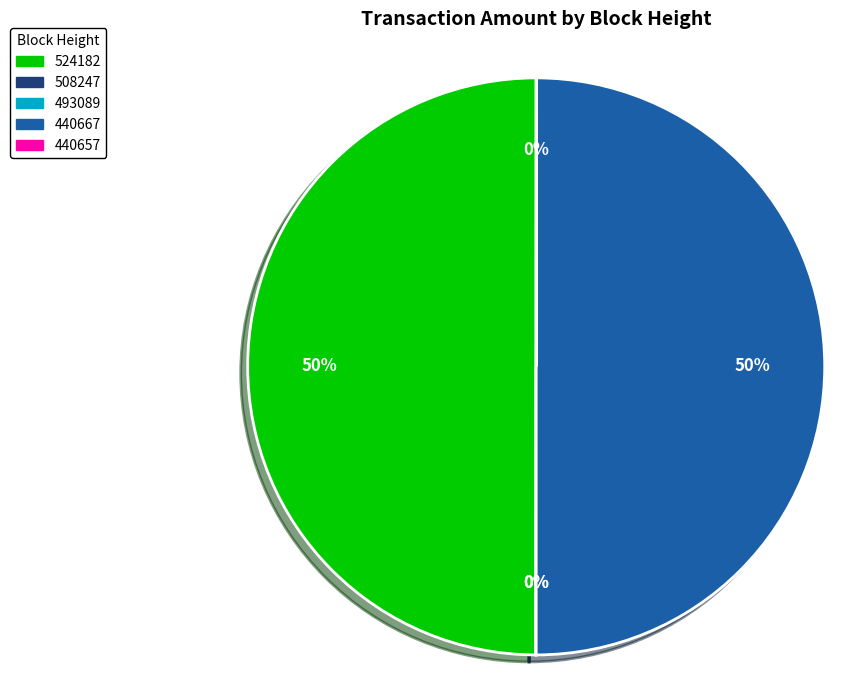

To the nearest percent, what is the average slice percentage?

20%